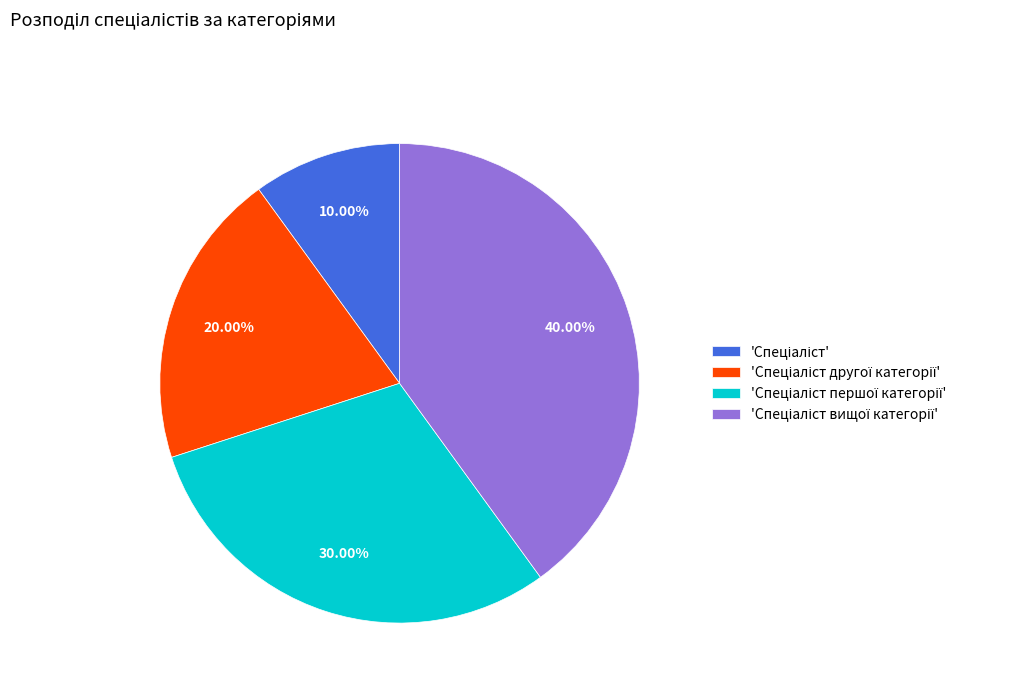

Is there any slice that represents more than half of the pie?

No